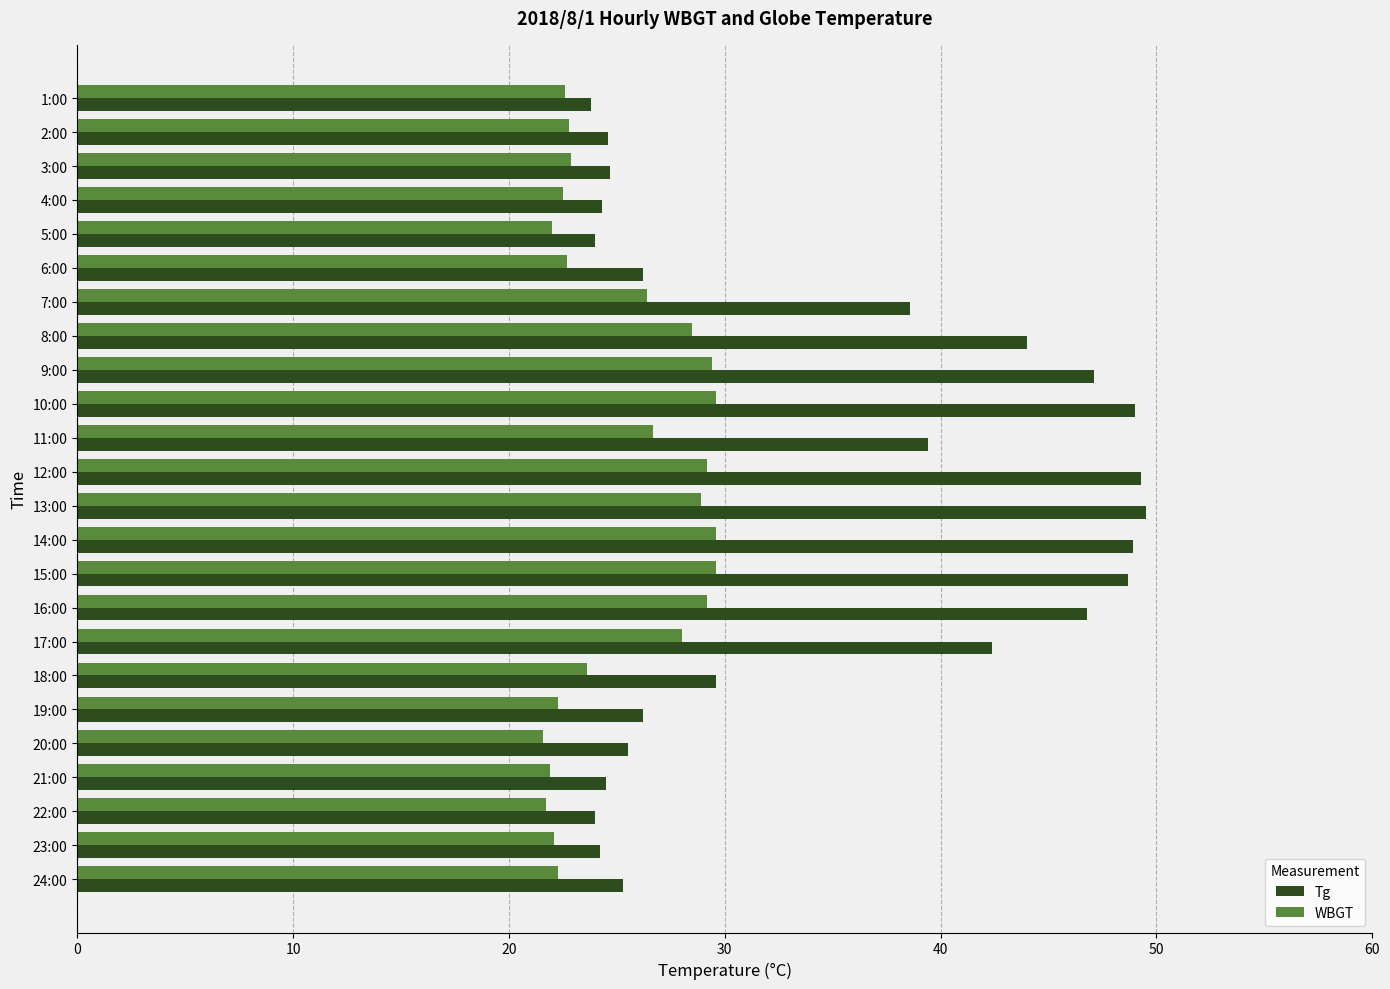

What is the greatest value displayed?

49.5